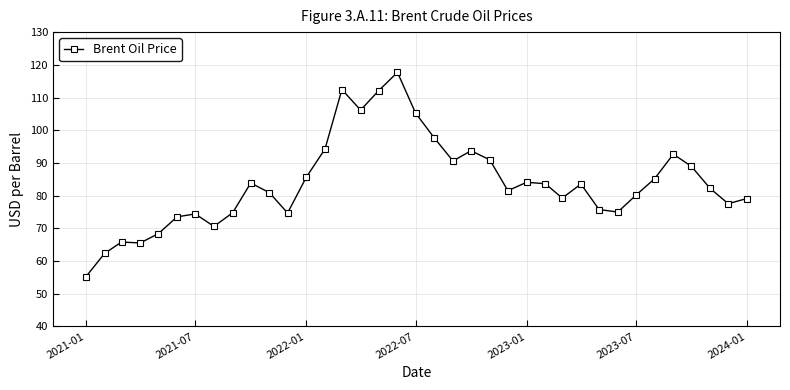

What is the maximum value shown in the chart?

117.7